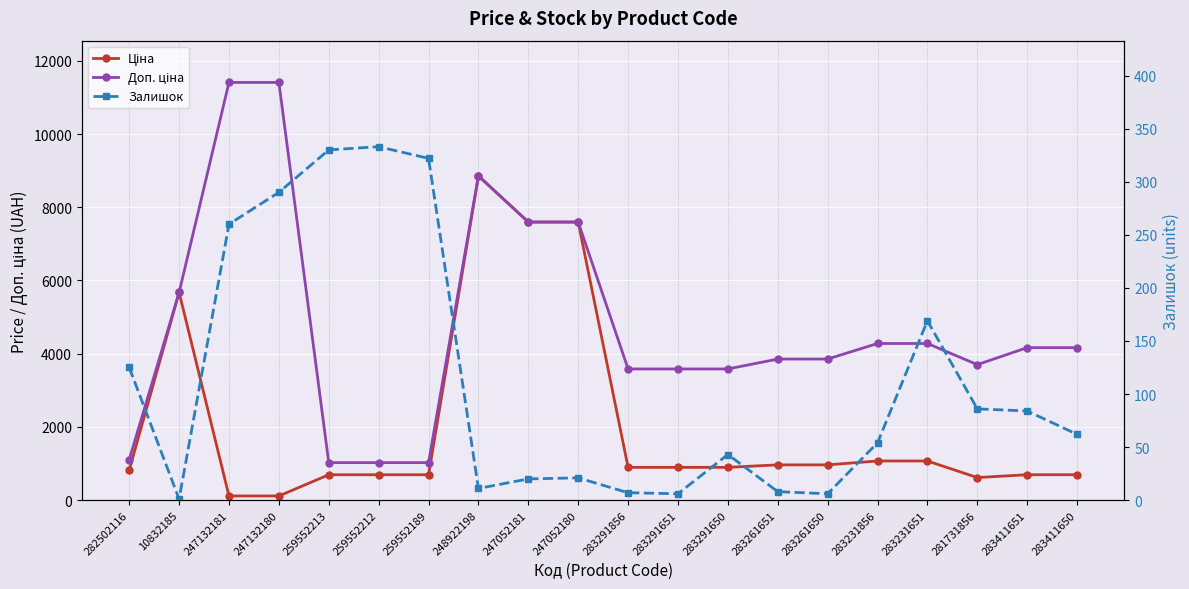

Where is Доп. ціна nearest to the value 6217?

10832185